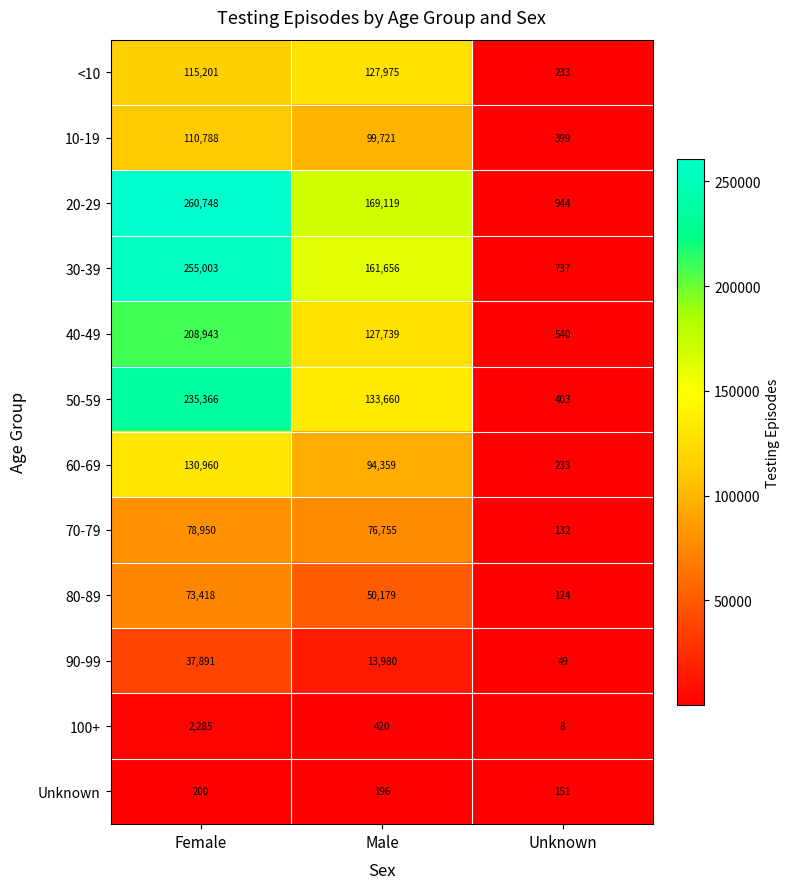

Rank the series at Male from lowest to highest value.

Unknown, 100+, 90-99, 80-89, 70-79, 60-69, 10-19, 40-49, <10, 50-59, 30-39, 20-29